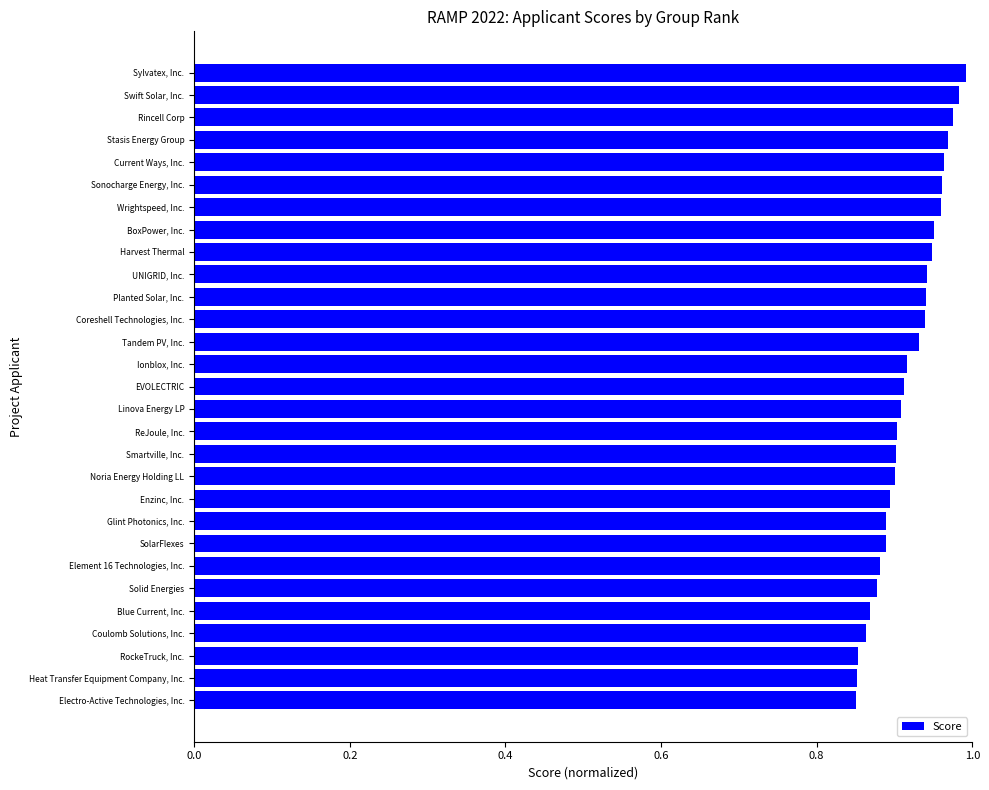

List the labels in order of value, largest first.

Sylvatex, Inc., Swift Solar, Inc., Rincell Corp, Stasis Energy Group, Current Ways, Inc., Sonocharge Energy, Inc., Wrightspeed, Inc., BoxPower, Inc., Harvest Thermal, UNIGRID, Inc., Planted Solar, Inc., Coreshell Technologies, Inc., Tandem PV, Inc., Ionblox, Inc., EVOLECTRIC, Linova Energy LP, ReJoule, Inc., Smartville, Inc., Noria Energy Holding LL, Enzinc, Inc., Glint Photonics, Inc., SolarFlexes, Element 16 Technologies, Inc., Solid Energies, Blue Current, Inc., Coulomb Solutions, Inc., RockeTruck, Inc., Heat Transfer Equipment Company, Inc., Electro-Active Technologies, Inc.